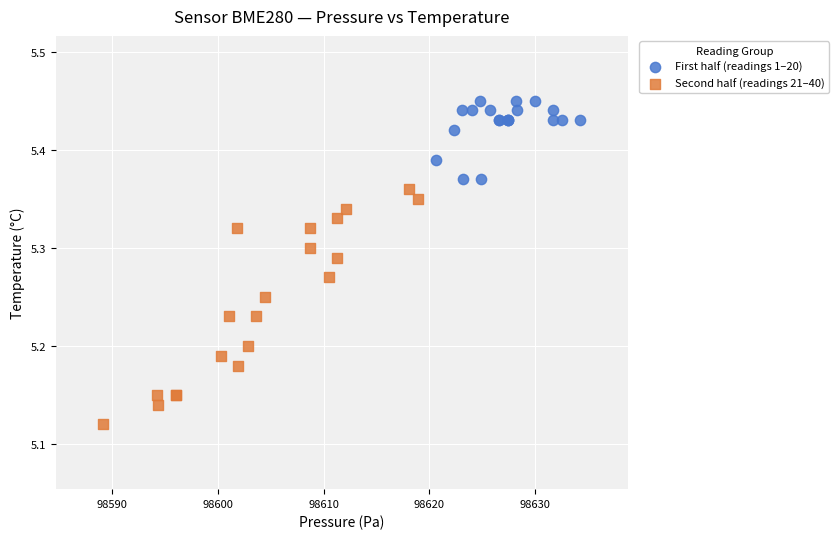

Which series reaches the minimum Y coordinate?

Second half (readings 21–40)